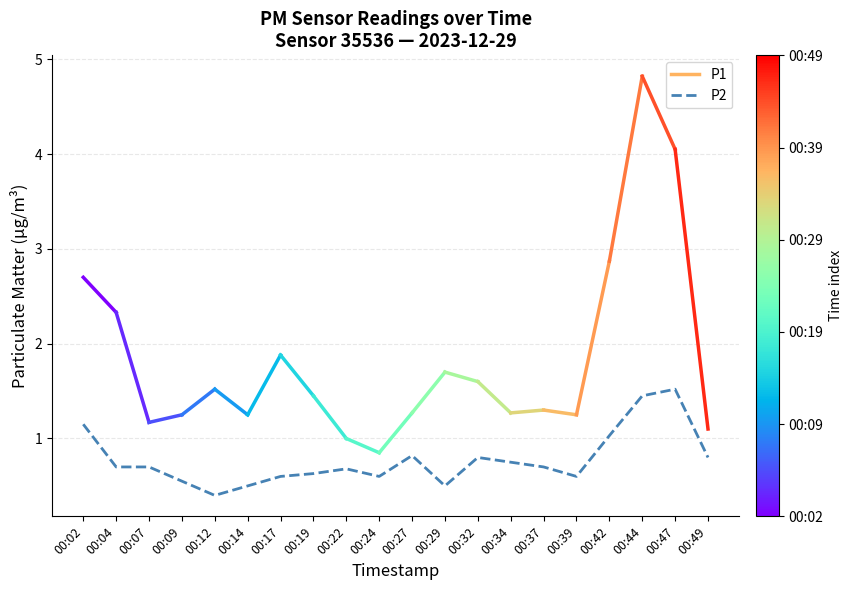

The value at 00:02 is 0.6. True or false?

False